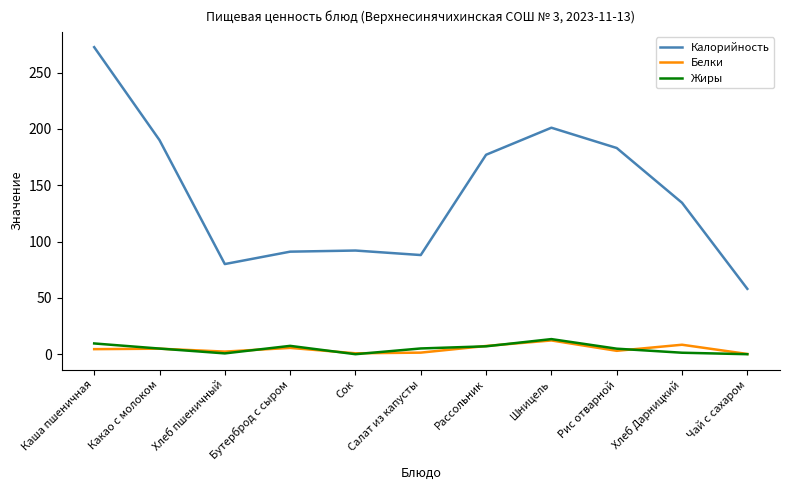

True or false: Белки and Калорийность intersect in this chart.

False